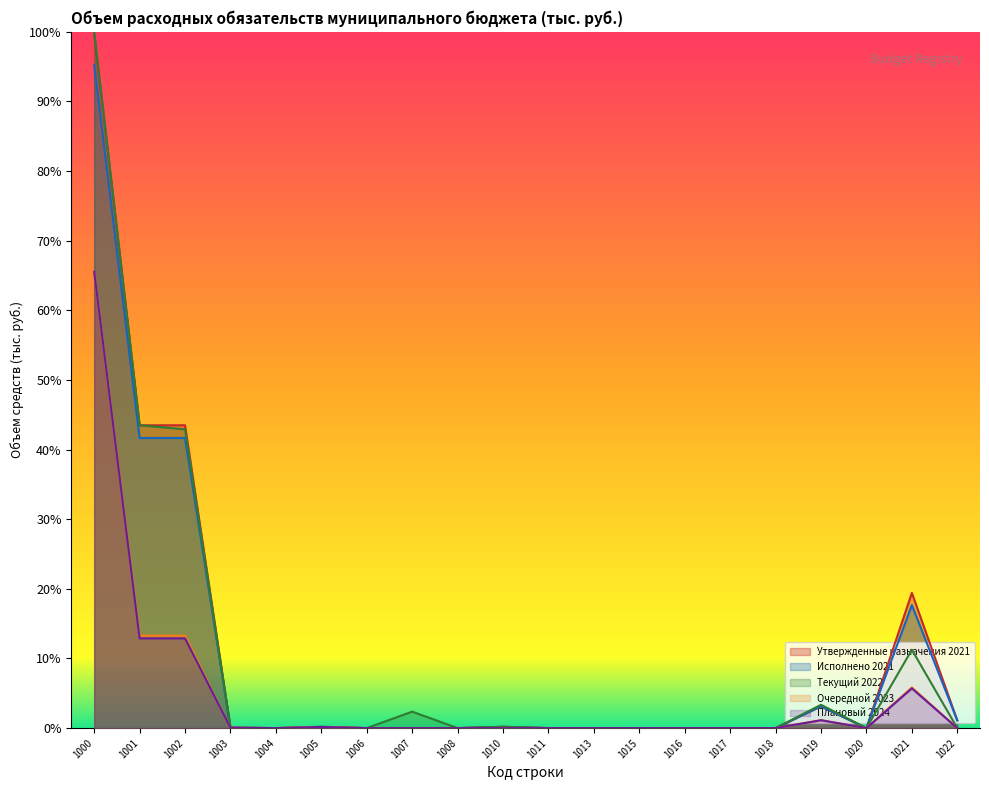

Rank the series at 1000 from lowest to highest value.

Очередной 2023, Плановый 2024, Исполнено 2021, Утвержденные назначения 2021, Текущий 2022